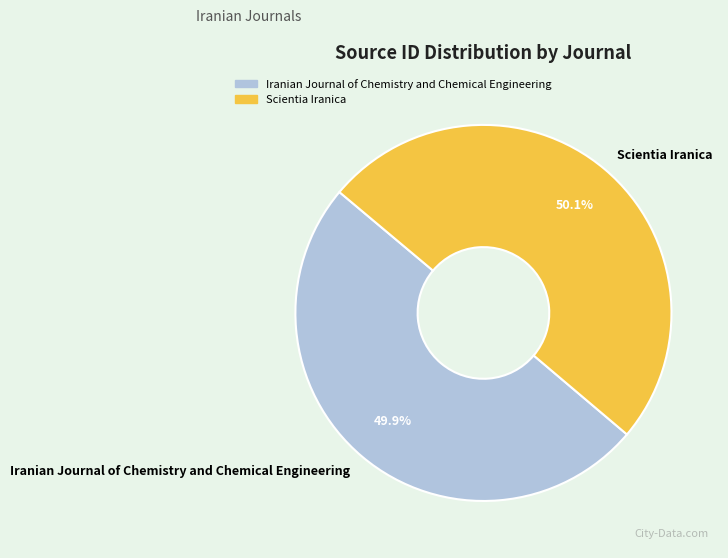

Is there a majority slice in this chart?

Yes